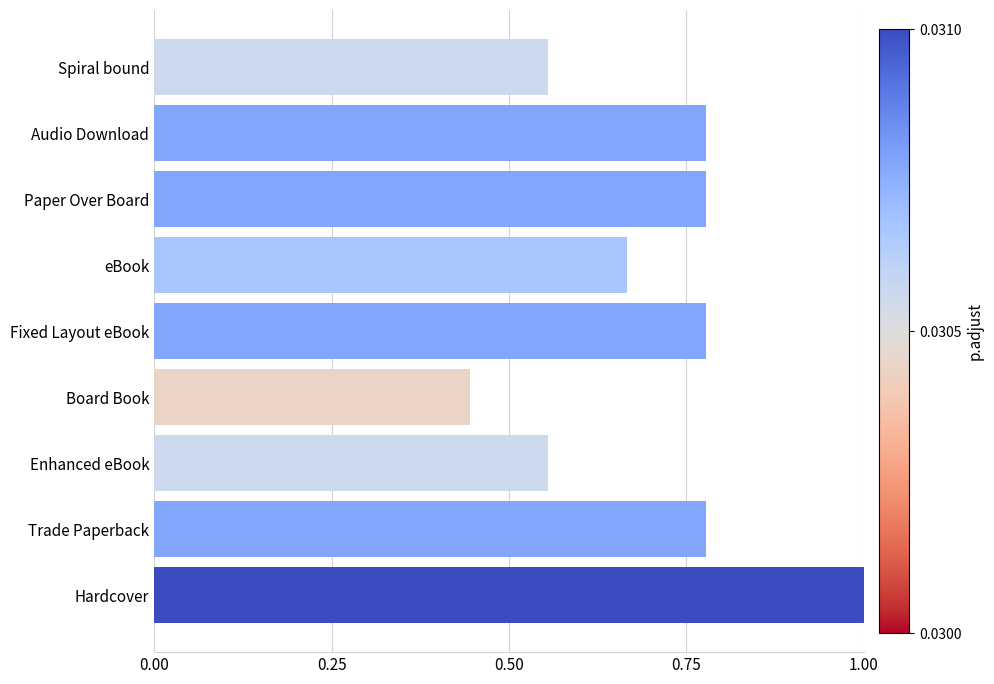

What is the sum of all values?

6.3